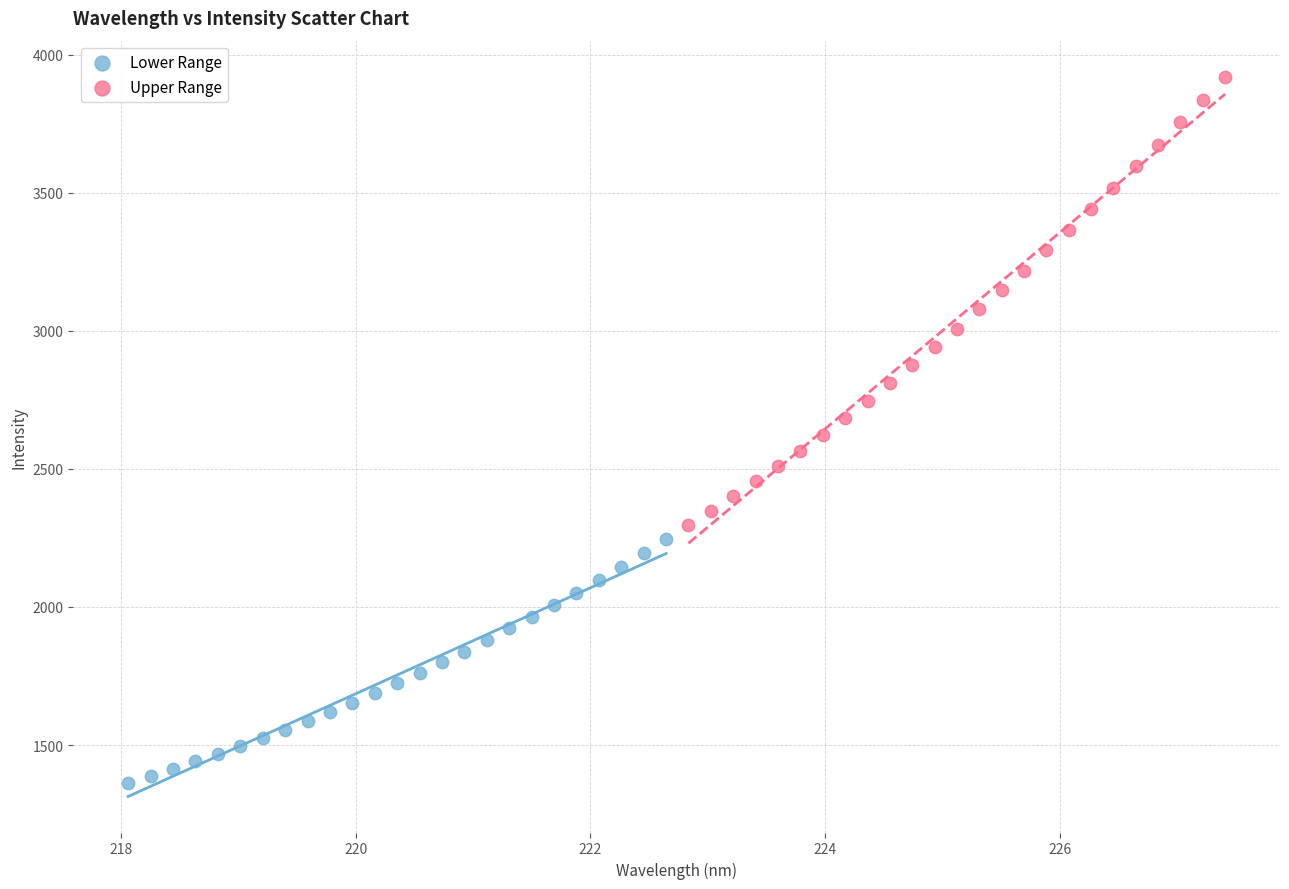

What are all the series names shown in the legend?

Lower Range, Upper Range